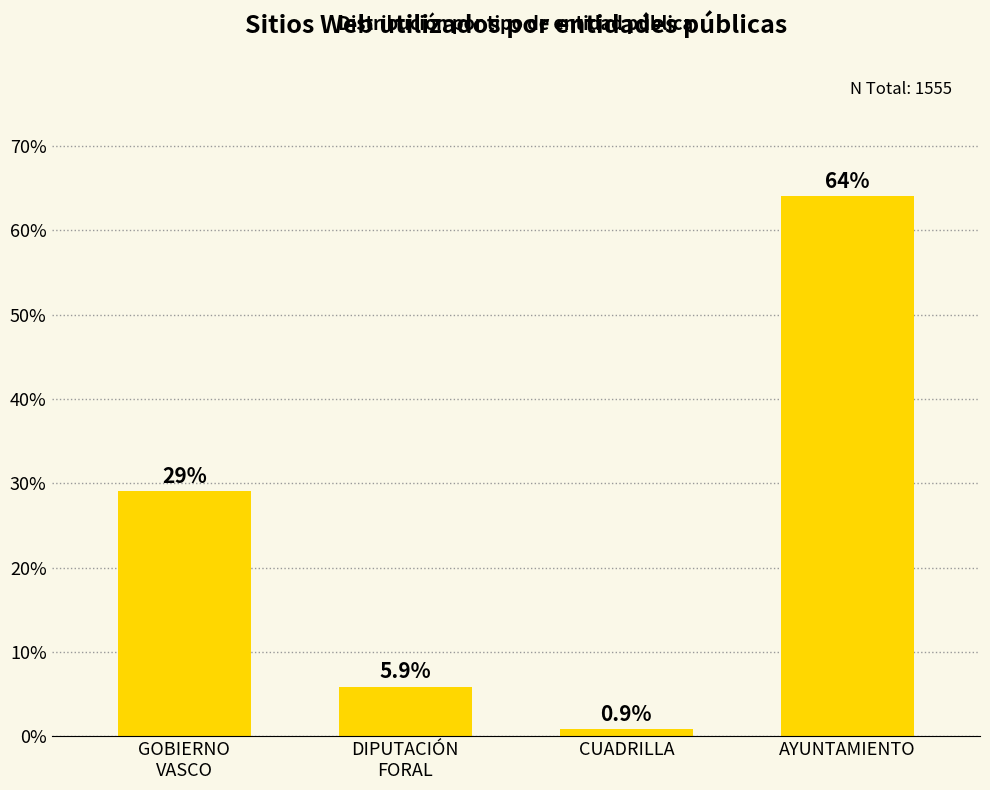

What is the value of the 2nd bar from the left?

5.9